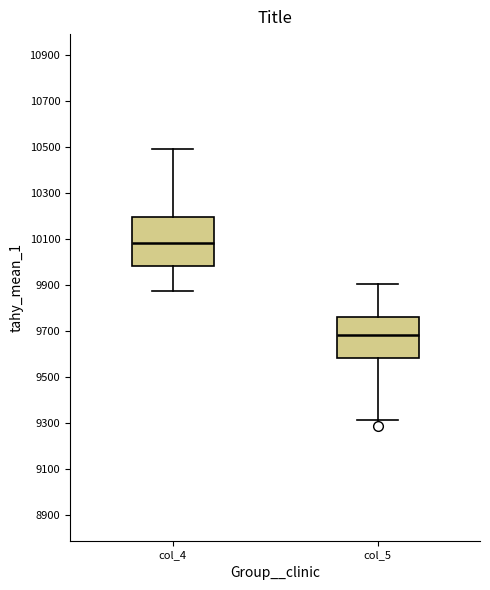

Reading left to right, read every box against the y-axis: the position of its median line, the range the box covers, and the ends of its whiskers. The values are not printed on the chart, so give them approximately, as read against the axis.

col_4: median 10080, box 9980 to 10200, whiskers 9880 to 10480
col_5: median 9680, box 9580 to 9760, whiskers 9320 to 9900